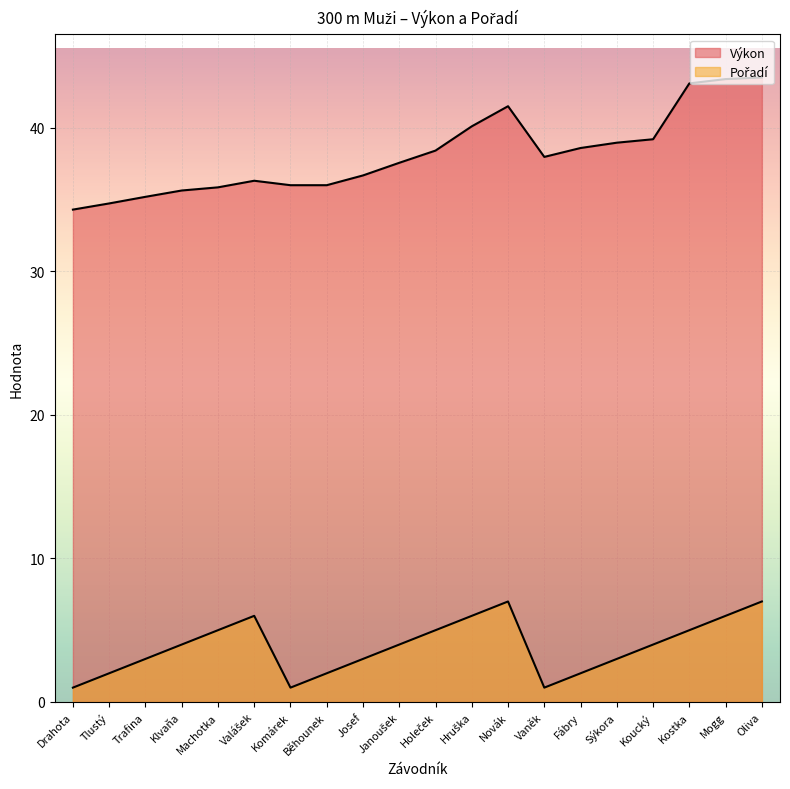

Reading right to left, transcribe all the data shown in this chart.

Výkon: Oliva=43.5	Mogg=43.4	Kostka=43.1	Koucký=39.2	Sýkora=39.0	Fábry=38.6	Vaněk=38.0	Novák=41.5	Hruška=40.1	Holeček=38.4	Janoušek=37.5	Josef=36.7	Běhounek=36.0	Komárek=36.0	Valášek=36.3	Machotka=35.8	Klvaňa=35.6	Trafina=35.2	Tlustý=34.7	Drahota=34.3
Pořadí: Oliva=7.0	Mogg=6.0	Kostka=5.0	Koucký=4.0	Sýkora=3.0	Fábry=2.0	Vaněk=1.0	Novák=7.0	Hruška=6.0	Holeček=5.0	Janoušek=4.0	Josef=3.0	Běhounek=2.0	Komárek=1.0	Valášek=6.0	Machotka=5.0	Klvaňa=4.0	Trafina=3.0	Tlustý=2.0	Drahota=1.0